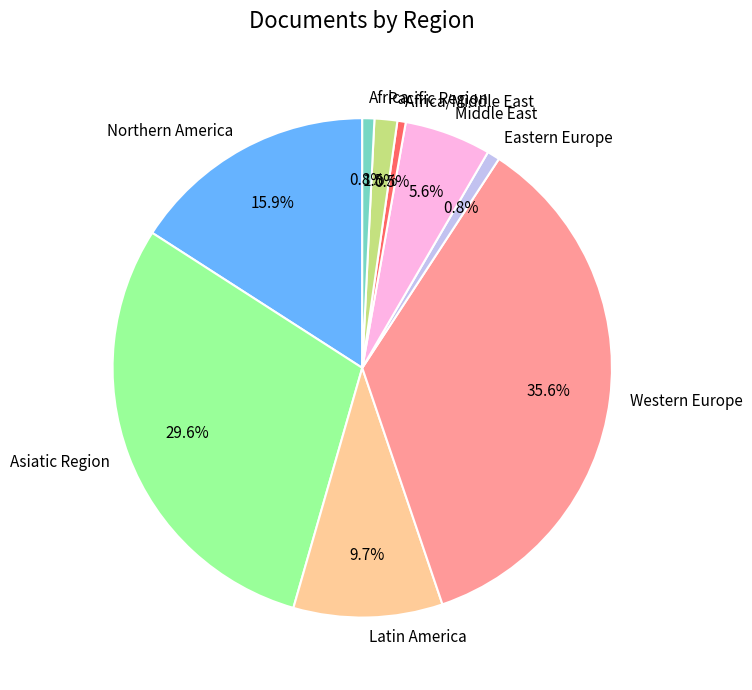

The Middle East slice represents 6% of the pie. True or false?

True